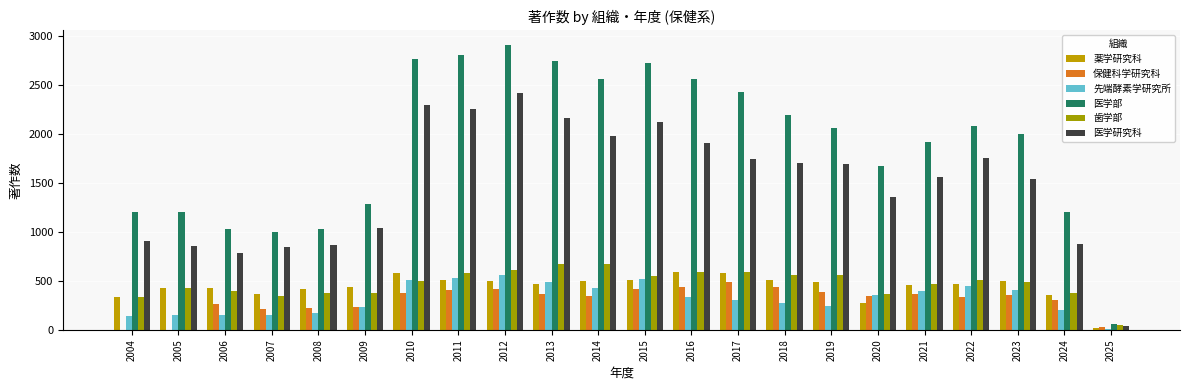

What is the total value across all series at 2008?

3076